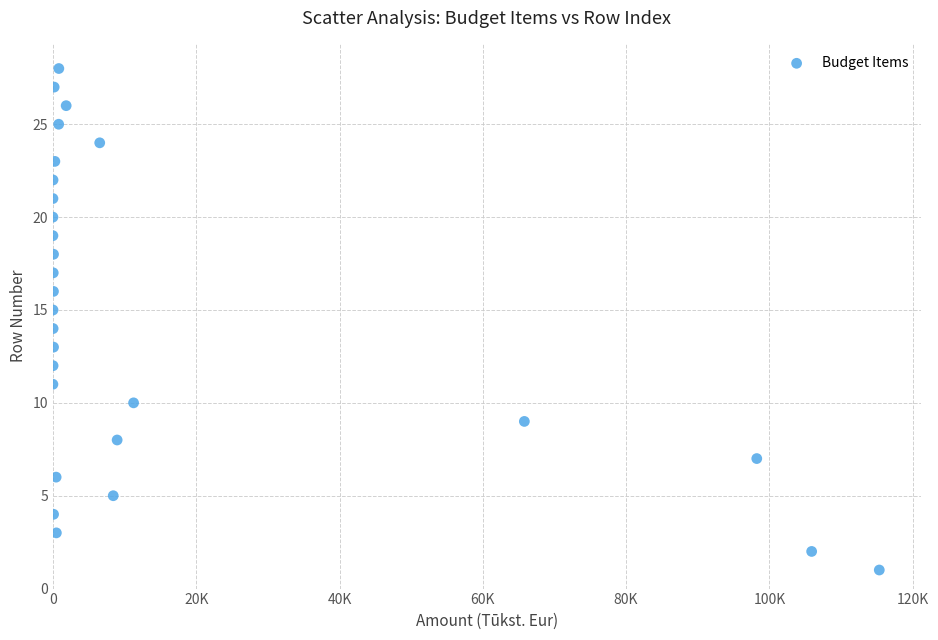

What is the range of Y values (max minus min)?

27